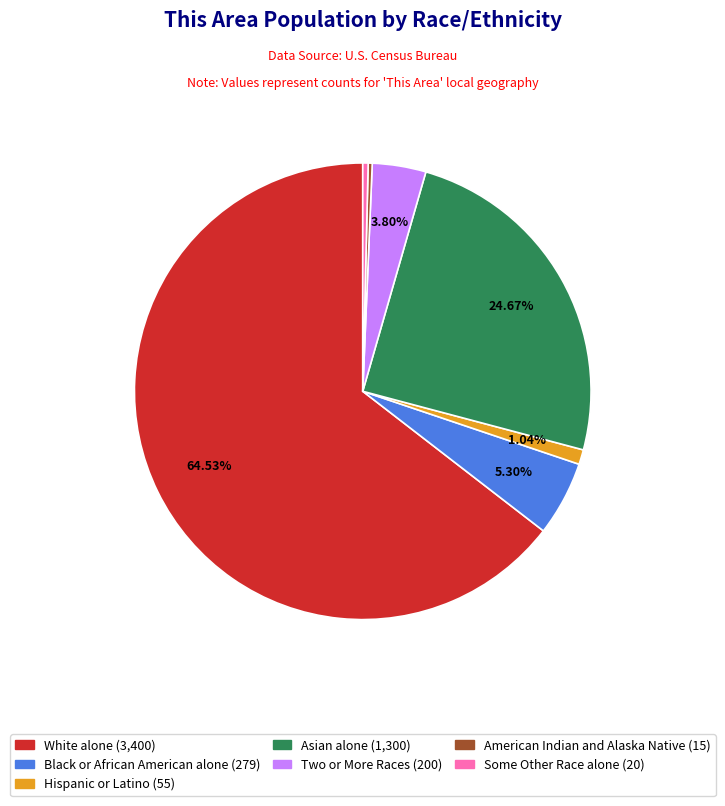

How many slices are in this pie chart?

7